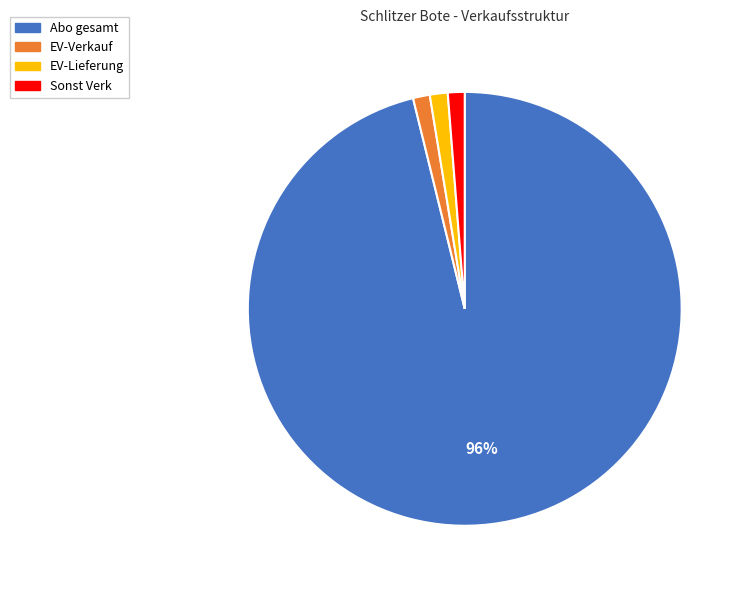

Does EV-Lieferung represent more than half of the total?

No